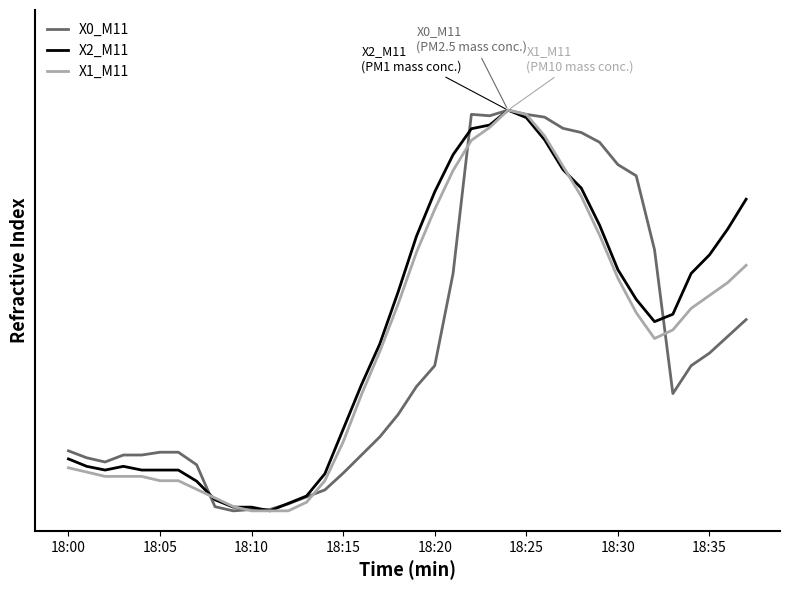

Does the chart display data point markers on the line(s)?

No